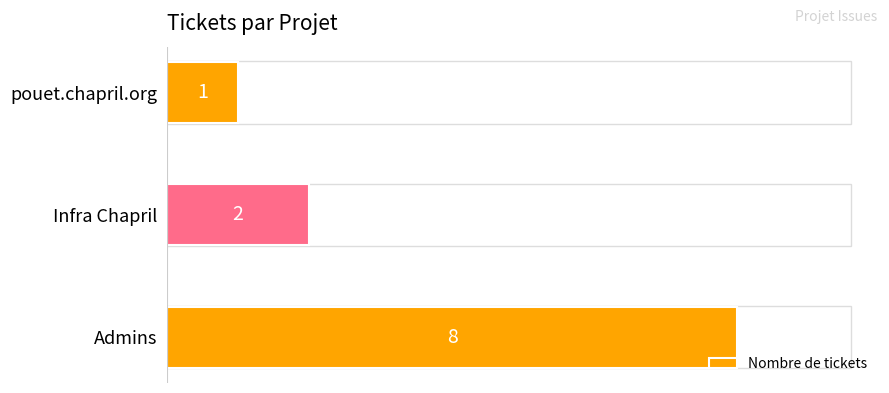

The value at Infra Chapril is 2. True or false?

True